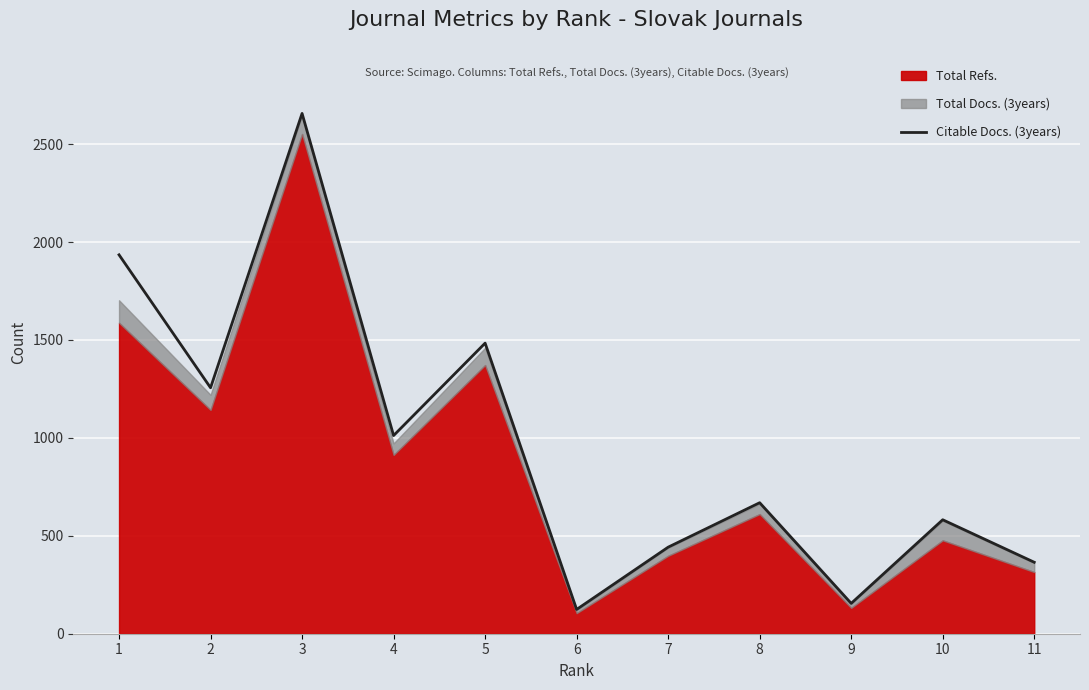

What is the value of the 3rd point from the left?

2657